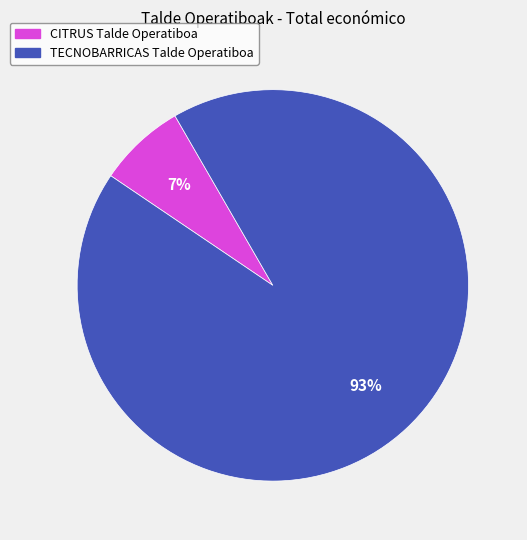

How many segments does this pie chart have?

2